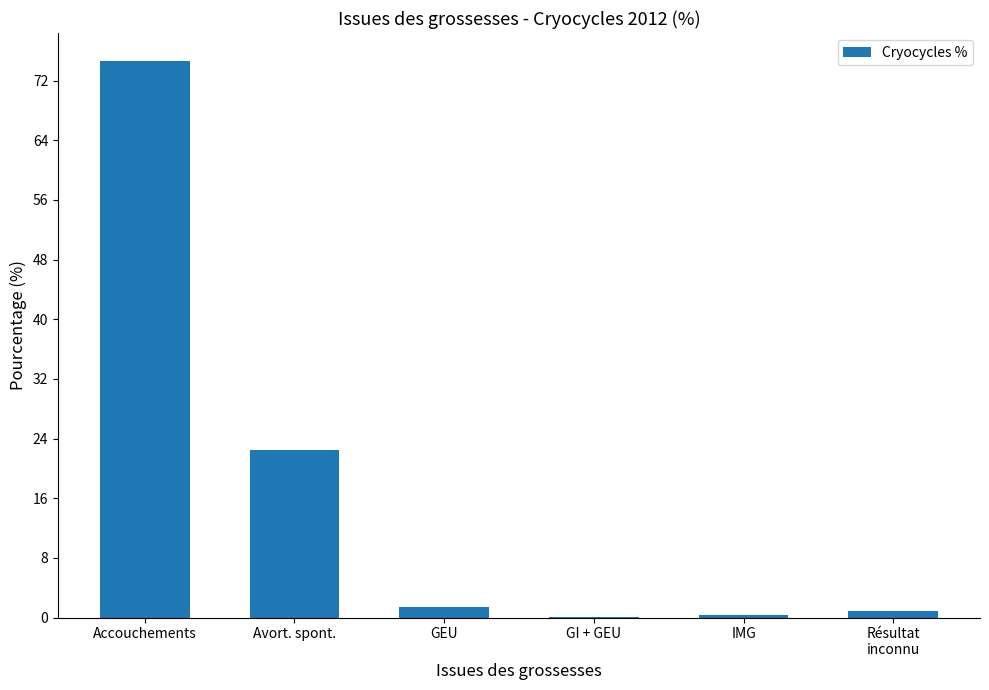

How many distinct data groups are displayed?

1